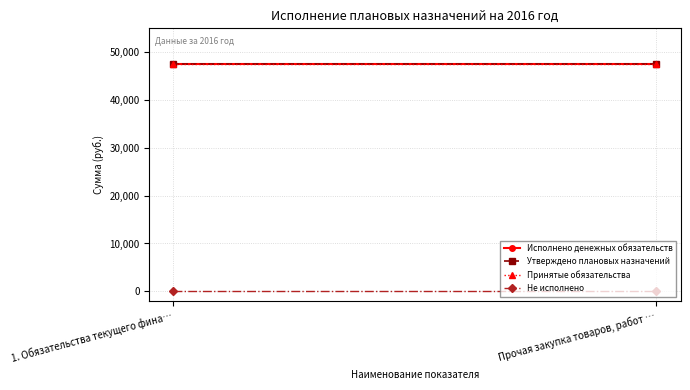

Rank the series by their maximum value, from lowest to highest.

Не исполнено, Исполнено денежных обязательств, Утверждено плановых назначений, Принятые обязательства